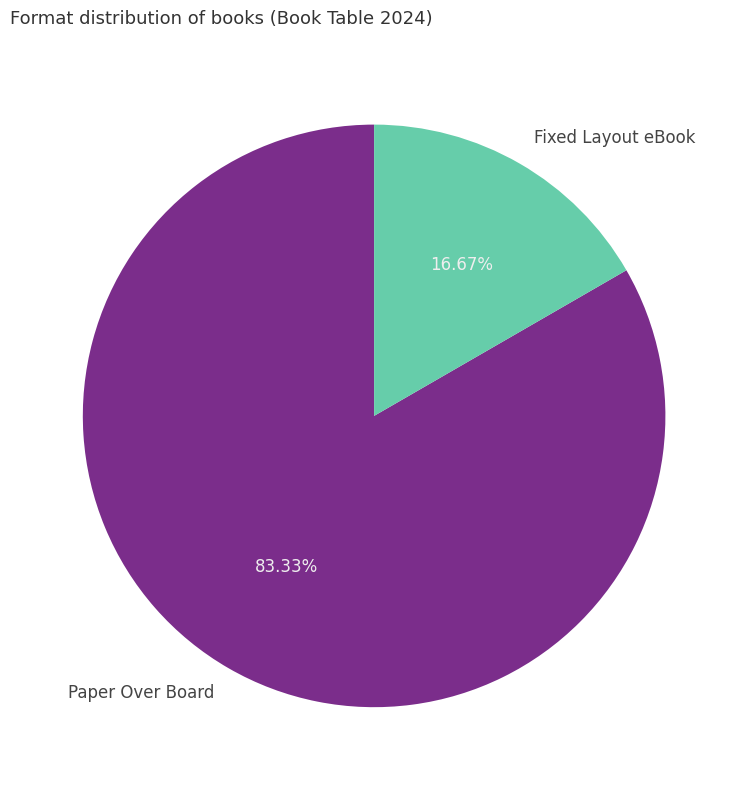

How many slices are in this pie chart?

2